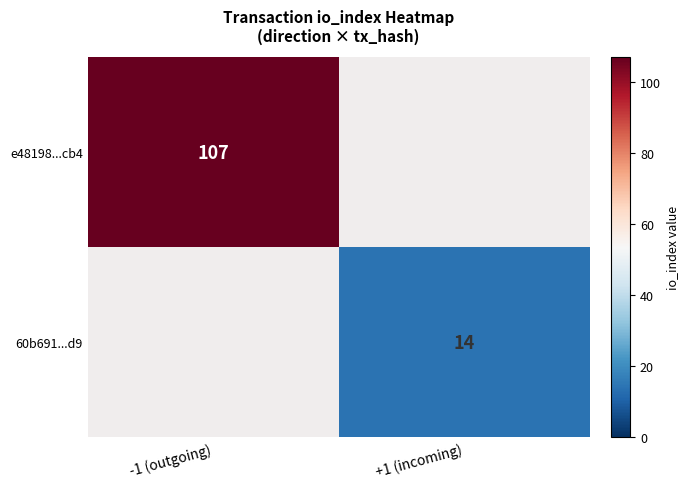

The value of e48198...cb4 at -1 (outgoing) is 107. True or false?

True